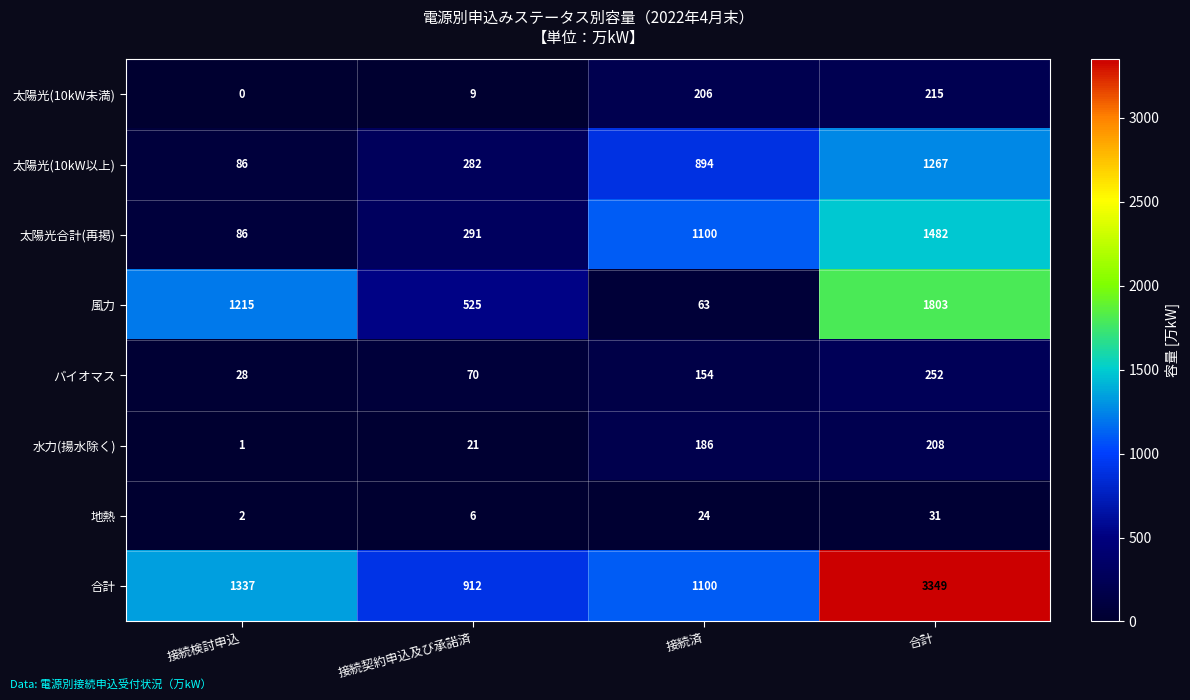

True or false: 太陽光合計(再掲) has a value of 2553 at 合計.

False